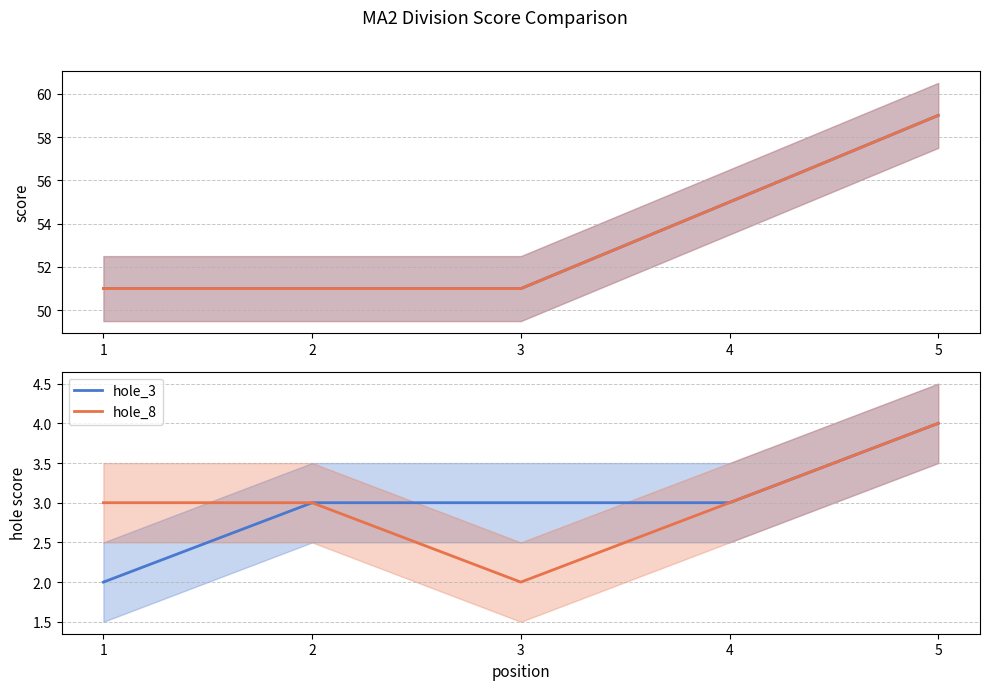

At 5, list the series in order from largest to smallest.

event_total_score, round_total_score, hole_3, hole_8